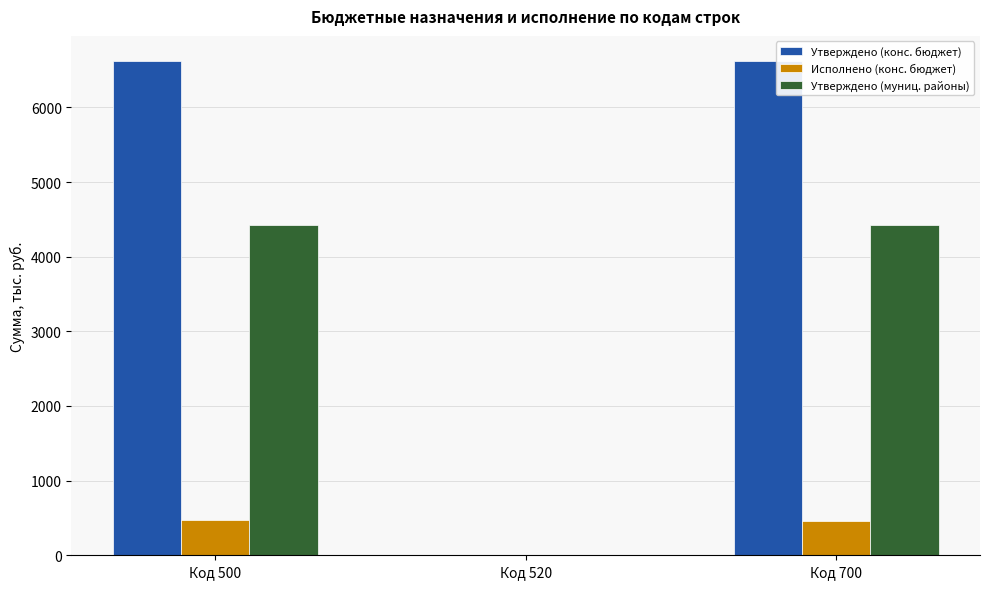

What is the total value across all series at Код 700?

11515.1